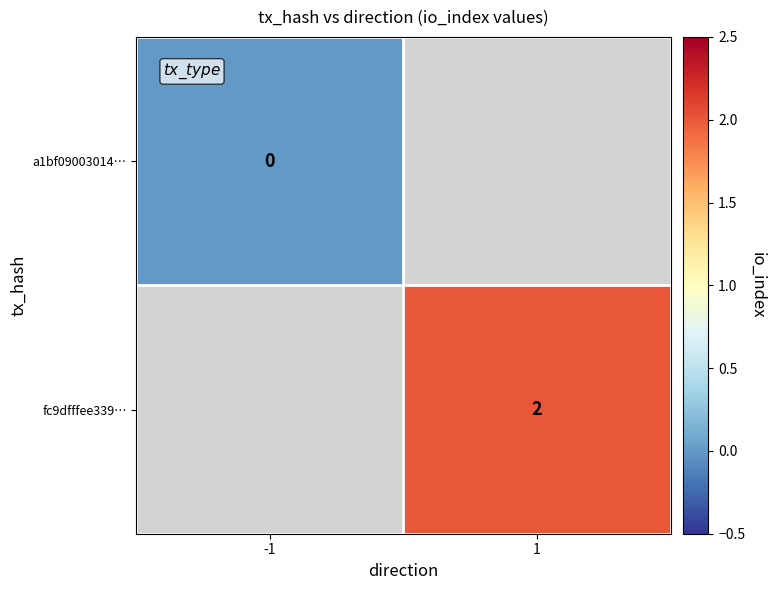

True or false: fc9dfffee339… has a value of 2 at 1.

True